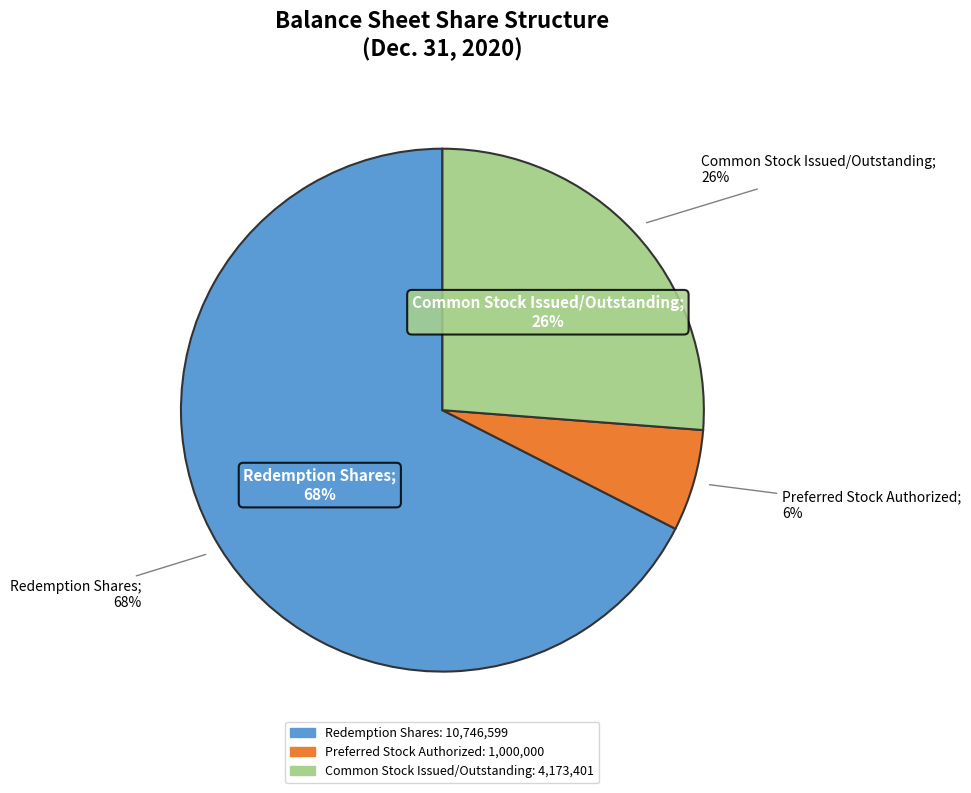

Which category has the biggest portion of the pie?

Redemption Shares